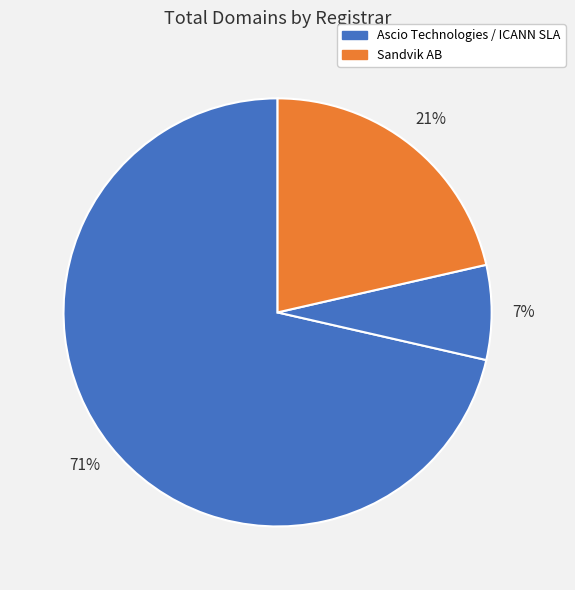

What is the smallest slice in the pie chart?

ICANN SLA